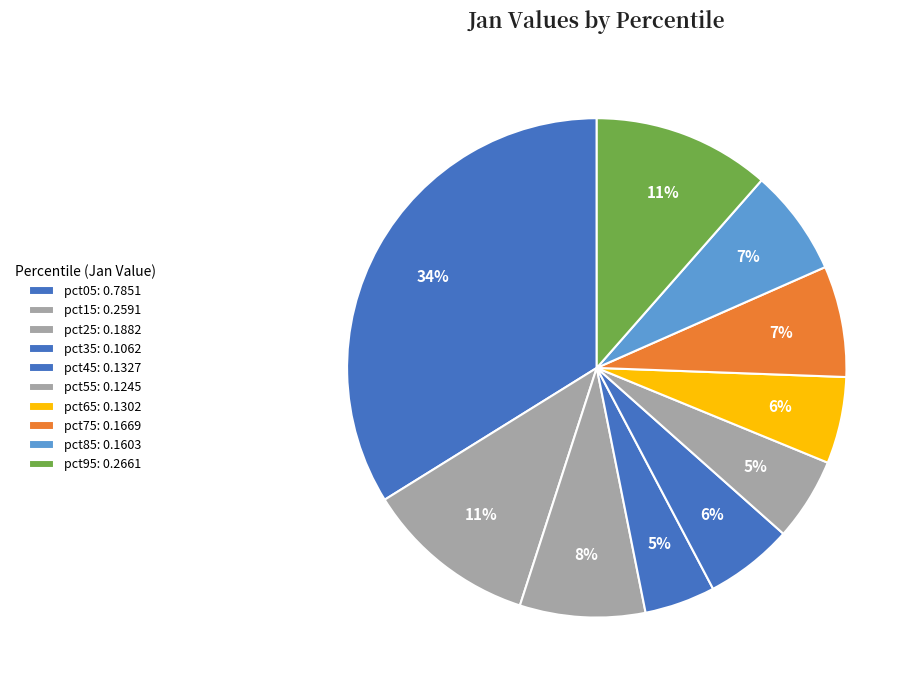

To the nearest percent, what is the difference between the largest and smallest slice percentages?

29%